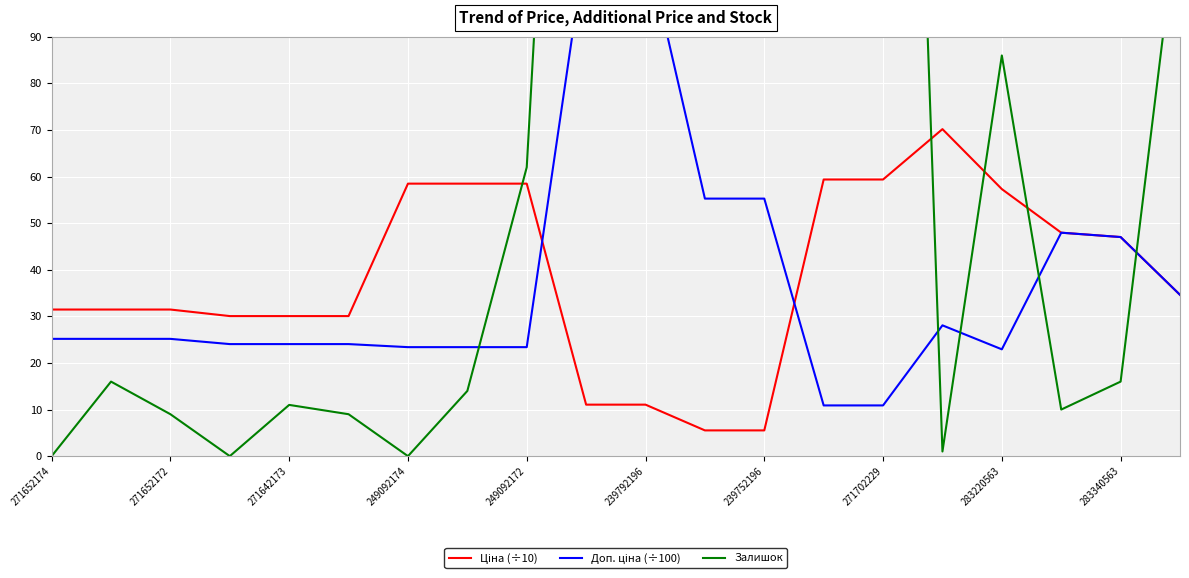

What is the label of the 8th point from the left?

271702229